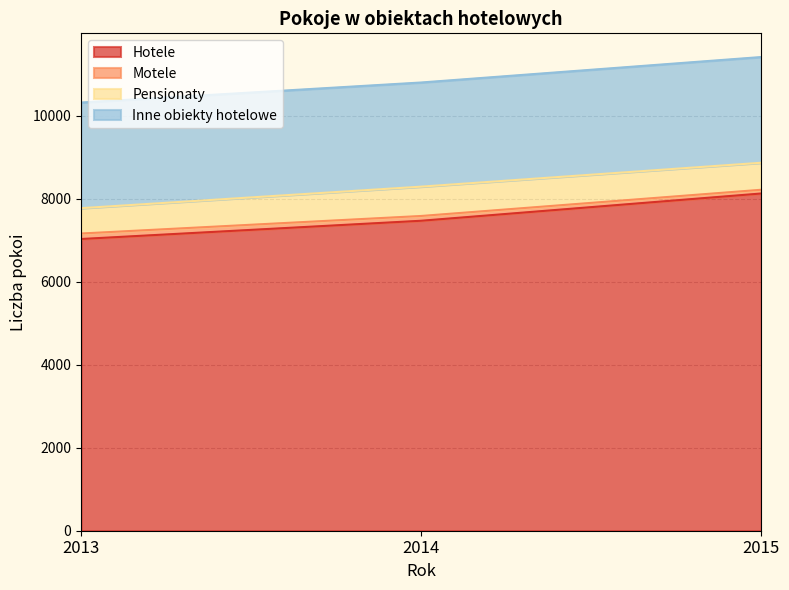

List the labels in order of Motele value, largest first.

2015, 2014, 2013